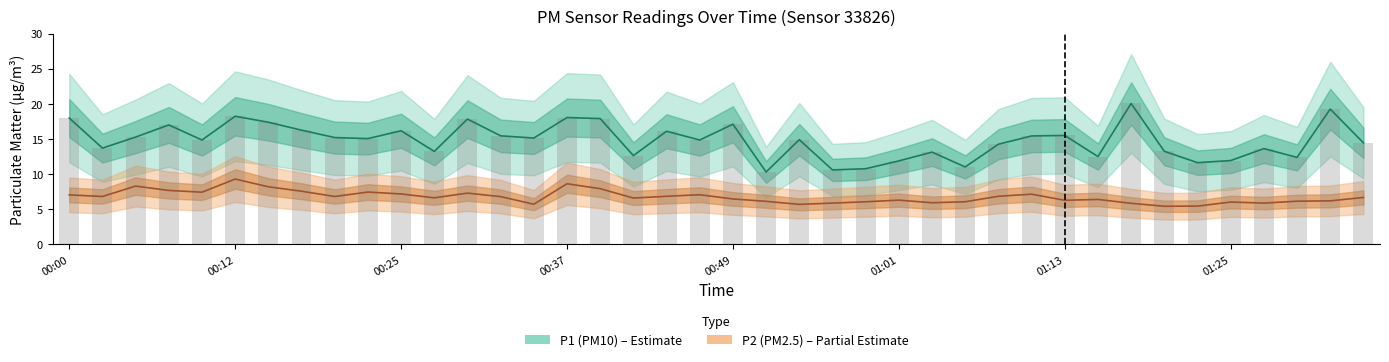

List the series in order of their overall mean, lowest first.

P2, P1